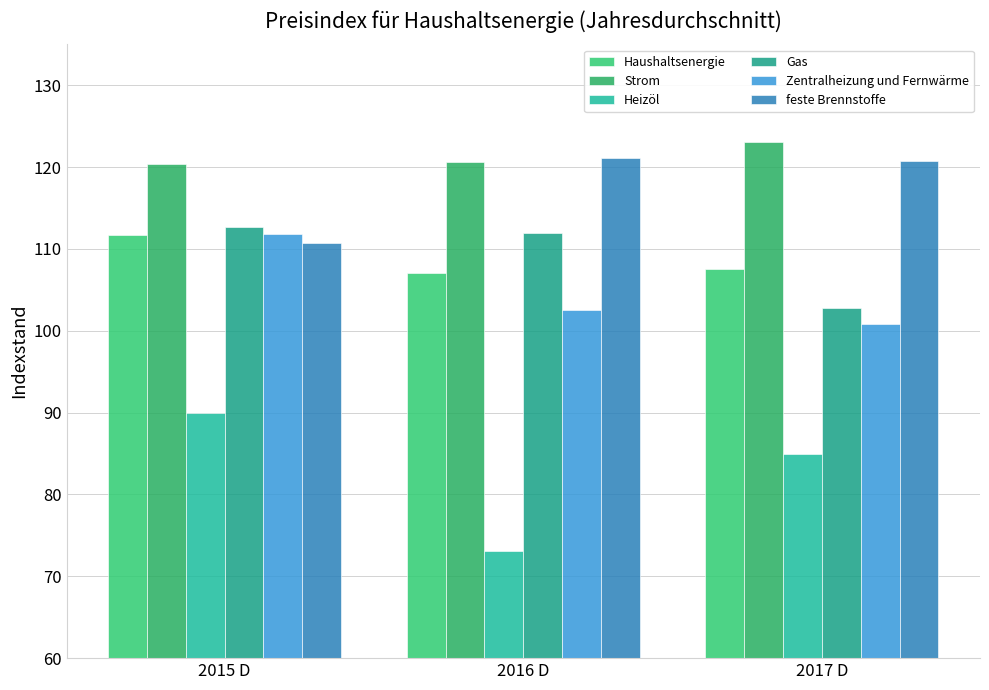

What is the total value across all series at 2016 D?

636.2